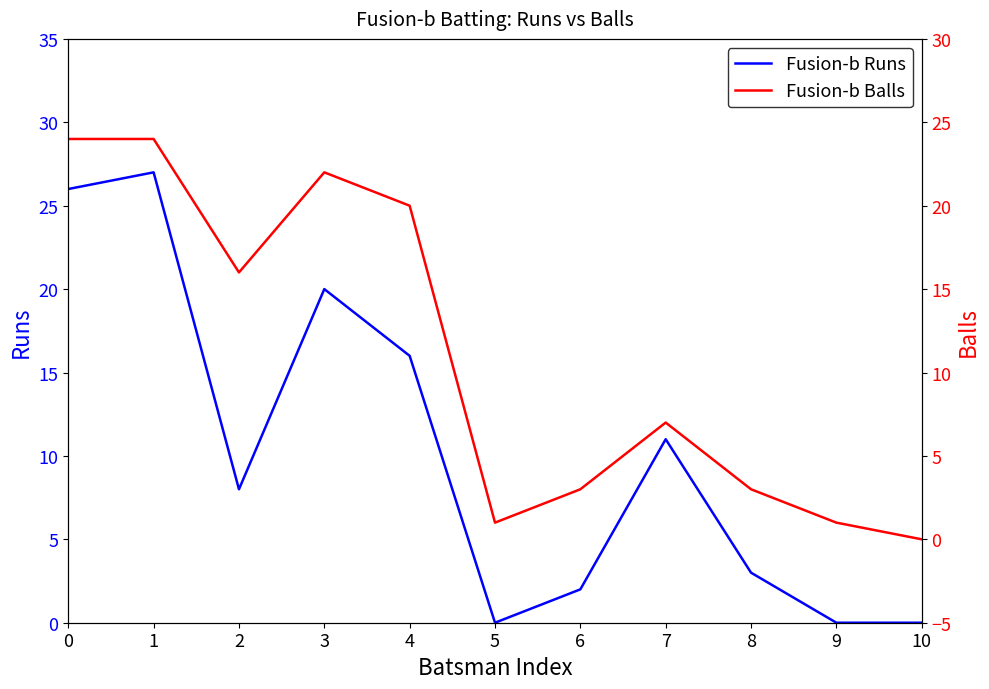

How many values in the Fusion-b Runs series exceed 8?

5